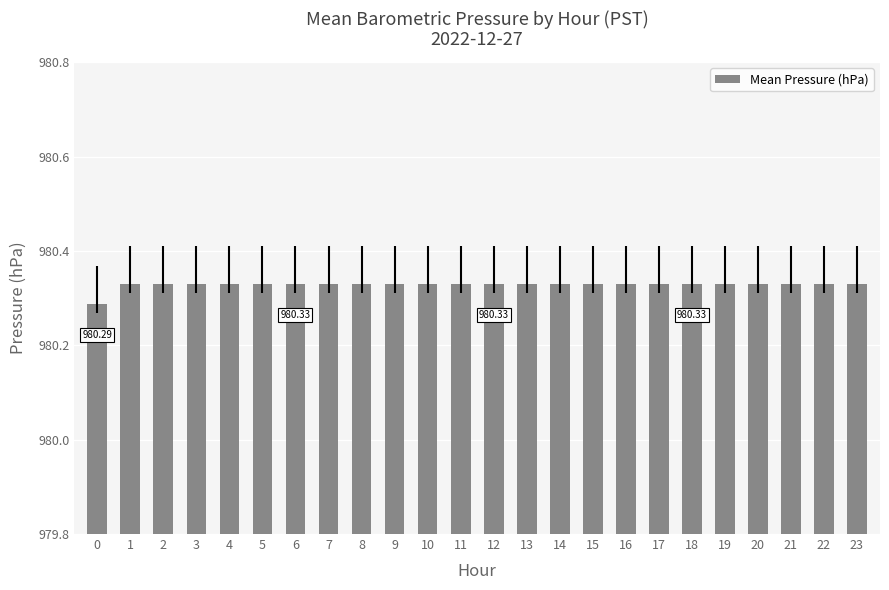

What is the sum of all values?

23527.9